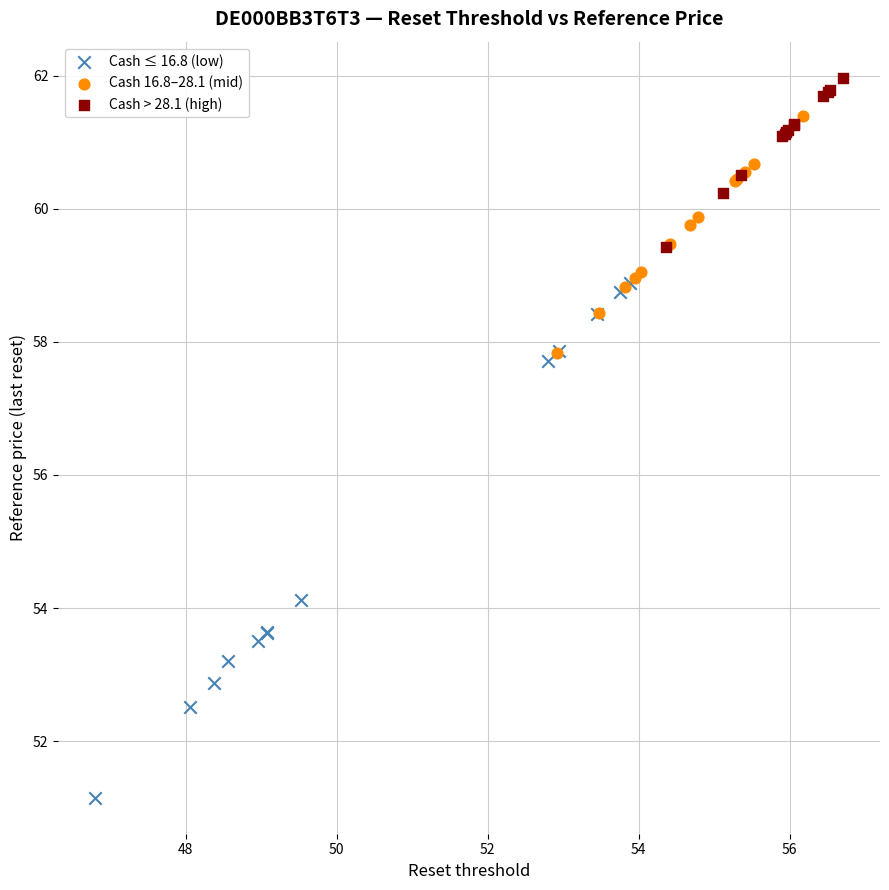

Which series reaches the minimum Y coordinate?

Cash ≤ 16.8 (low)